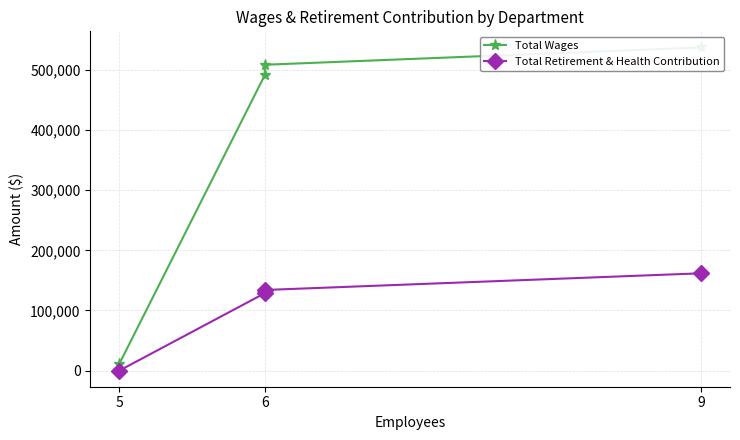

True or false: Total Wages and Total Retirement & Health Contribution cross at least once.

False